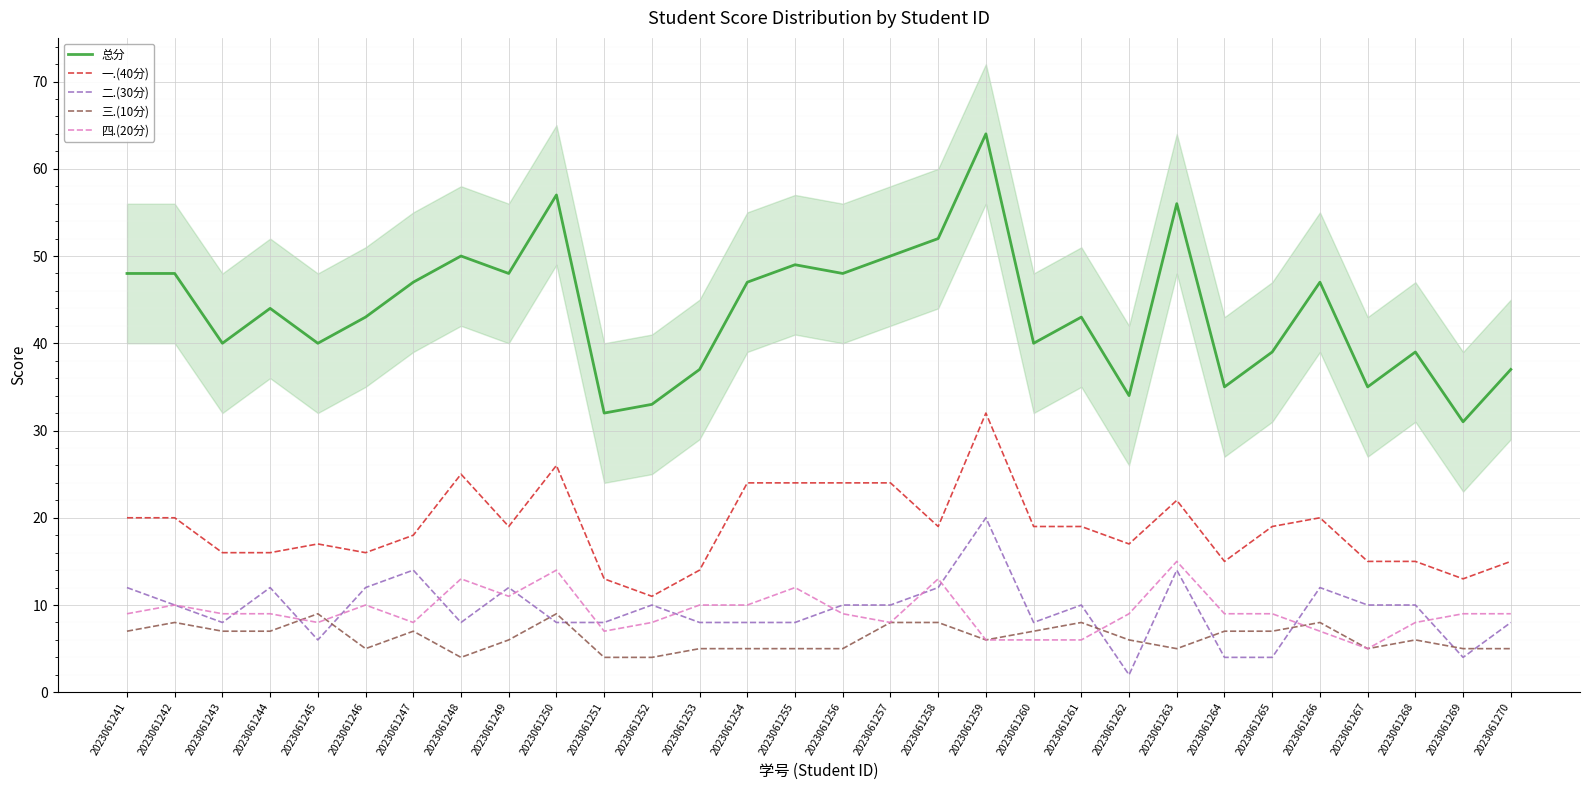

Reading right to left, what are all the values shown in this chart?

总分: 2023061270=37	2023061269=31	2023061268=39	2023061267=35	2023061266=47	2023061265=39	2023061264=35	2023061263=56	2023061262=34	2023061261=43	2023061260=40	2023061259=64	2023061258=52	2023061257=50	2023061256=48	2023061255=49	2023061254=47	2023061253=37	2023061252=33	2023061251=32	2023061250=57	2023061249=48	2023061248=50	2023061247=47	2023061246=43	2023061245=40	2023061244=44	2023061243=40	2023061242=48	2023061241=48
一.(40分): 2023061270=15	2023061269=13	2023061268=15	2023061267=15	2023061266=20	2023061265=19	2023061264=15	2023061263=22	2023061262=17	2023061261=19	2023061260=19	2023061259=32	2023061258=19	2023061257=24	2023061256=24	2023061255=24	2023061254=24	2023061253=14	2023061252=11	2023061251=13	2023061250=26	2023061249=19	2023061248=25	2023061247=18	2023061246=16	2023061245=17	2023061244=16	2023061243=16	2023061242=20	2023061241=20
二.(30分): 2023061270=8	2023061269=4	2023061268=10	2023061267=10	2023061266=12	2023061265=4	2023061264=4	2023061263=14	2023061262=2	2023061261=10	2023061260=8	2023061259=20	2023061258=12	2023061257=10	2023061256=10	2023061255=8	2023061254=8	2023061253=8	2023061252=10	2023061251=8	2023061250=8	2023061249=12	2023061248=8	2023061247=14	2023061246=12	2023061245=6	2023061244=12	2023061243=8	2023061242=10	2023061241=12
三.(10分): 2023061270=5	2023061269=5	2023061268=6	2023061267=5	2023061266=8	2023061265=7	2023061264=7	2023061263=5	2023061262=6	2023061261=8	2023061260=7	2023061259=6	2023061258=8	2023061257=8	2023061256=5	2023061255=5	2023061254=5	2023061253=5	2023061252=4	2023061251=4	2023061250=9	2023061249=6	2023061248=4	2023061247=7	2023061246=5	2023061245=9	2023061244=7	2023061243=7	2023061242=8	2023061241=7
四.(20分): 2023061270=9	2023061269=9	2023061268=8	2023061267=5	2023061266=7	2023061265=9	2023061264=9	2023061263=15	2023061262=9	2023061261=6	2023061260=6	2023061259=6	2023061258=13	2023061257=8	2023061256=9	2023061255=12	2023061254=10	2023061253=10	2023061252=8	2023061251=7	2023061250=14	2023061249=11	2023061248=13	2023061247=8	2023061246=10	2023061245=8	2023061244=9	2023061243=9	2023061242=10	2023061241=9